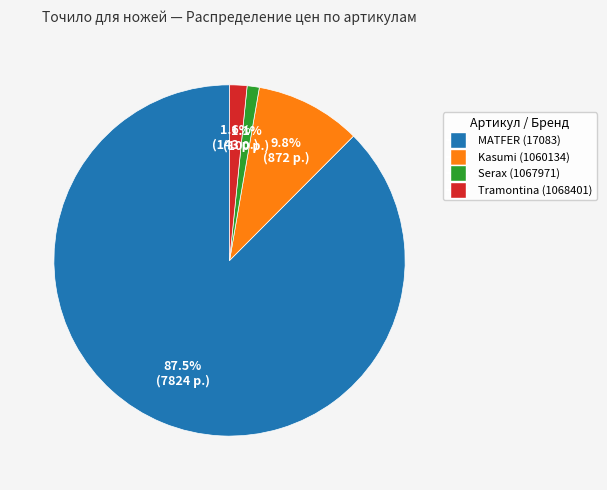

Does any single category account for the majority?

Yes